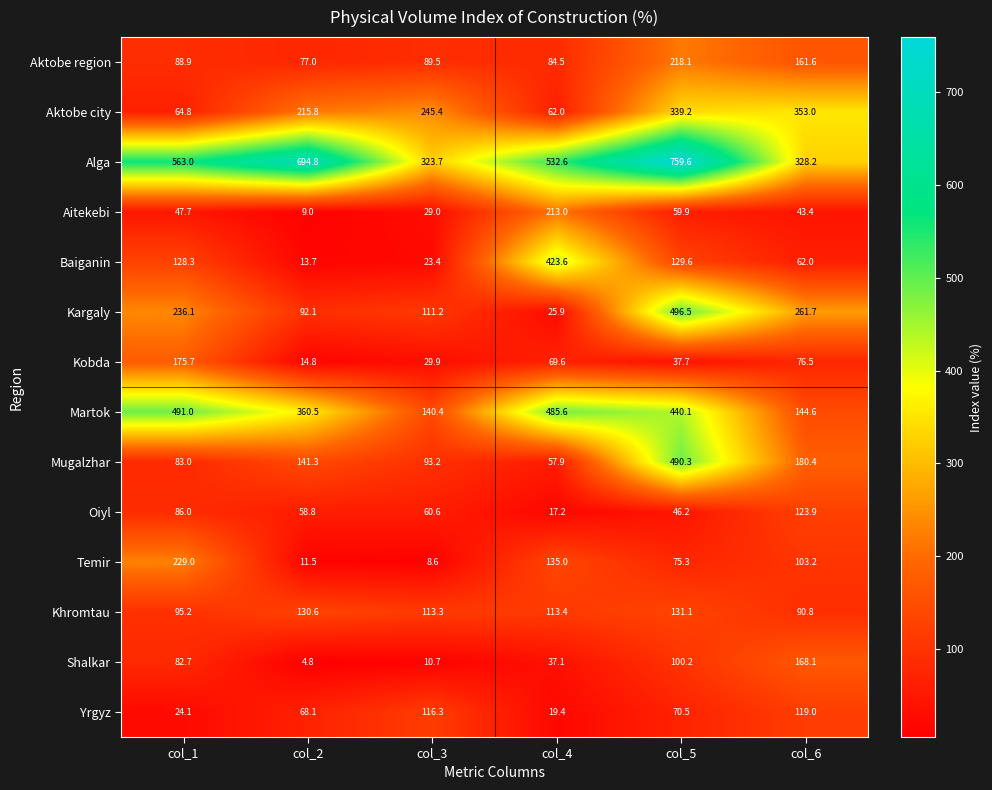

What is the maximum value shown in the chart?

759.6